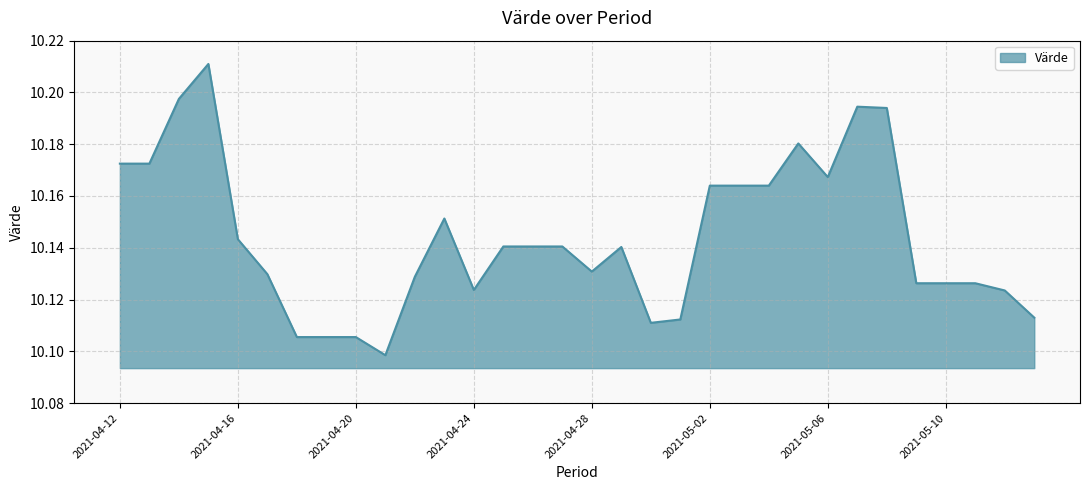

Is this an area chart (filled region under the line)?

Yes